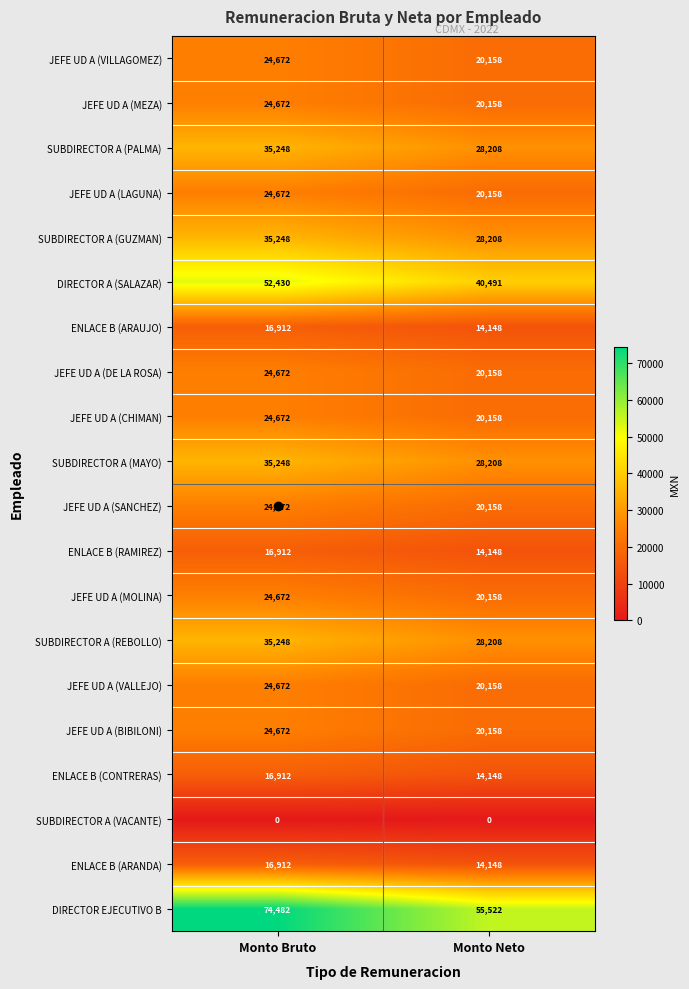

What is the approximate value of ENLACE B (ARAUJO) at Monto Neto, to the nearest 10?

14150